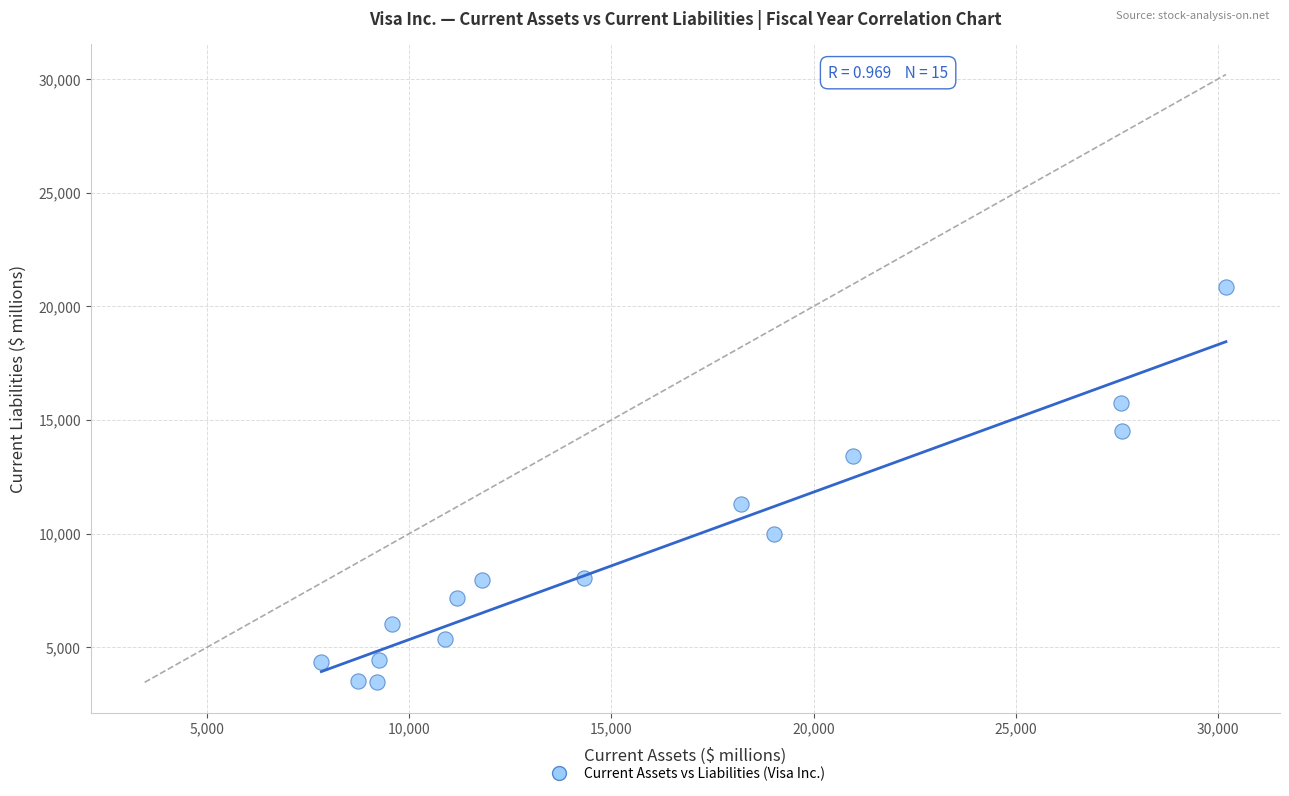

What Y value in the scatter plot is closest to 12152?

11305